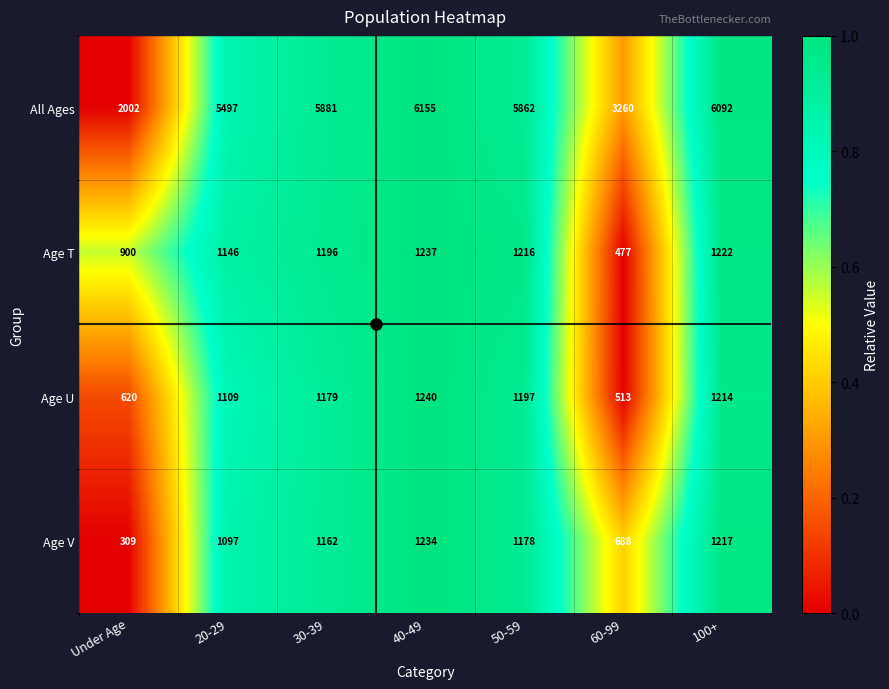

Where is Age V nearest to the value 771?

60-99